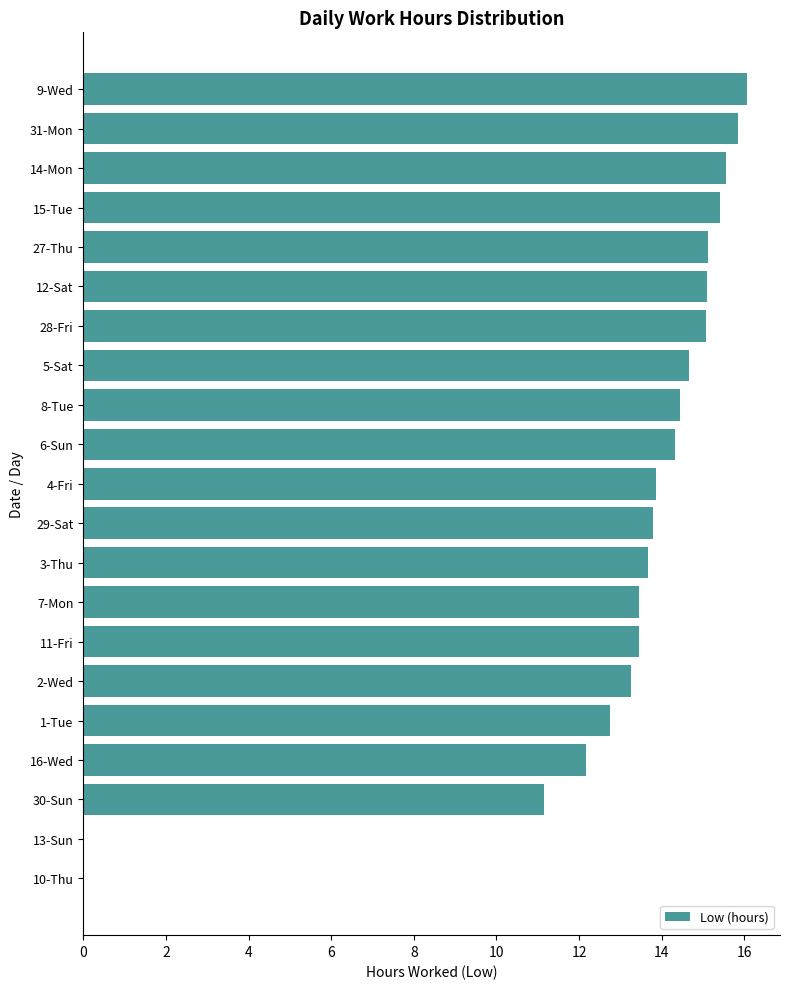

What is the maximum value shown in the chart?

16.1